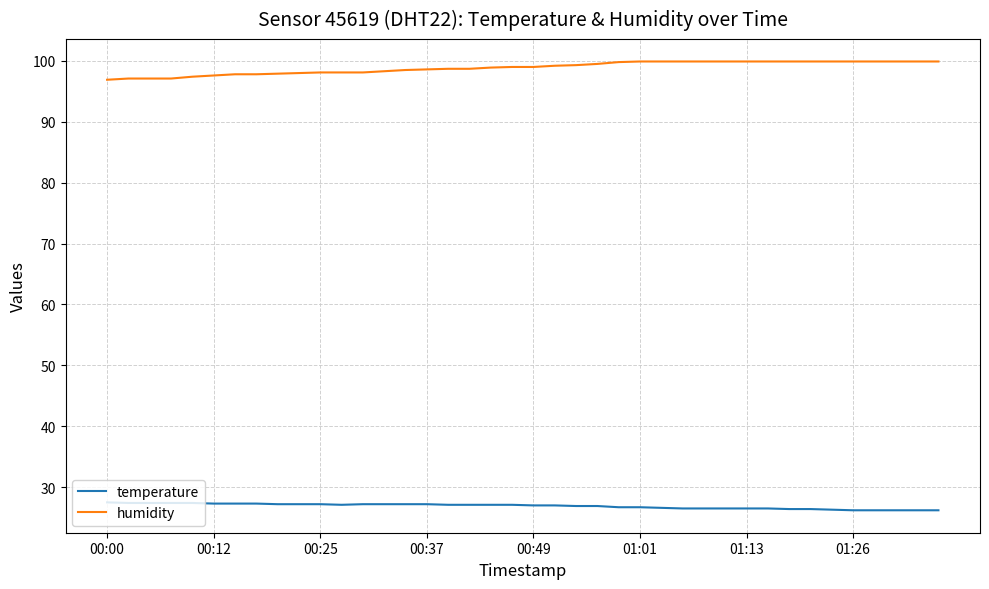

What is the greatest value displayed?

99.9